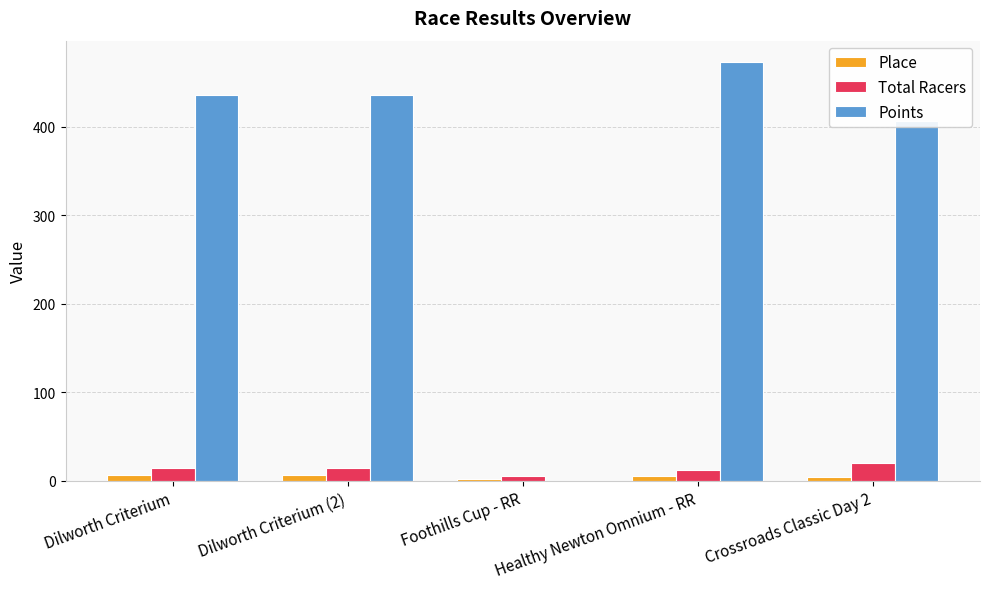

How many categories are shown in the chart?

5